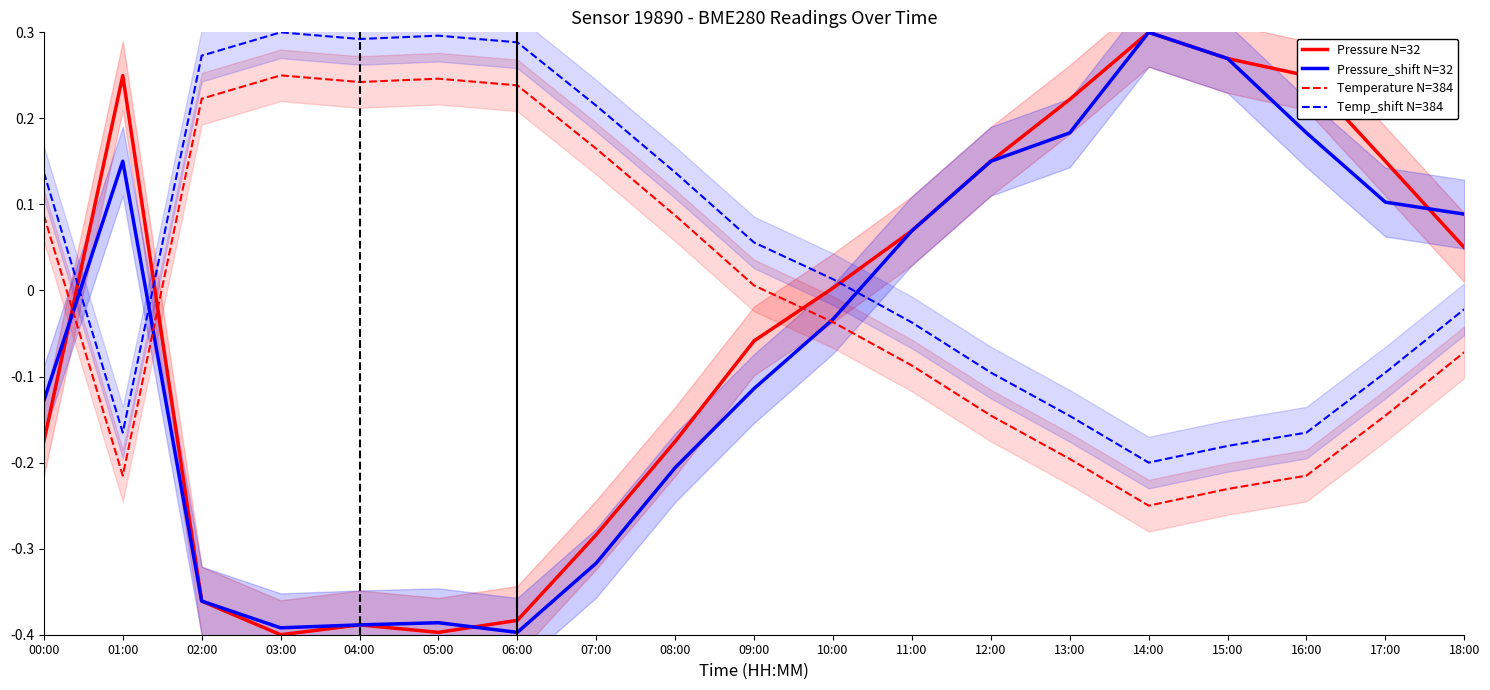

How many categories are shown in the chart?

19